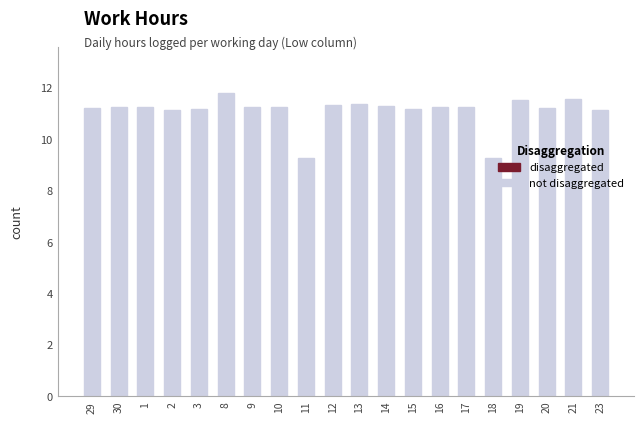

What is the label of the 20th bar from the left?

23